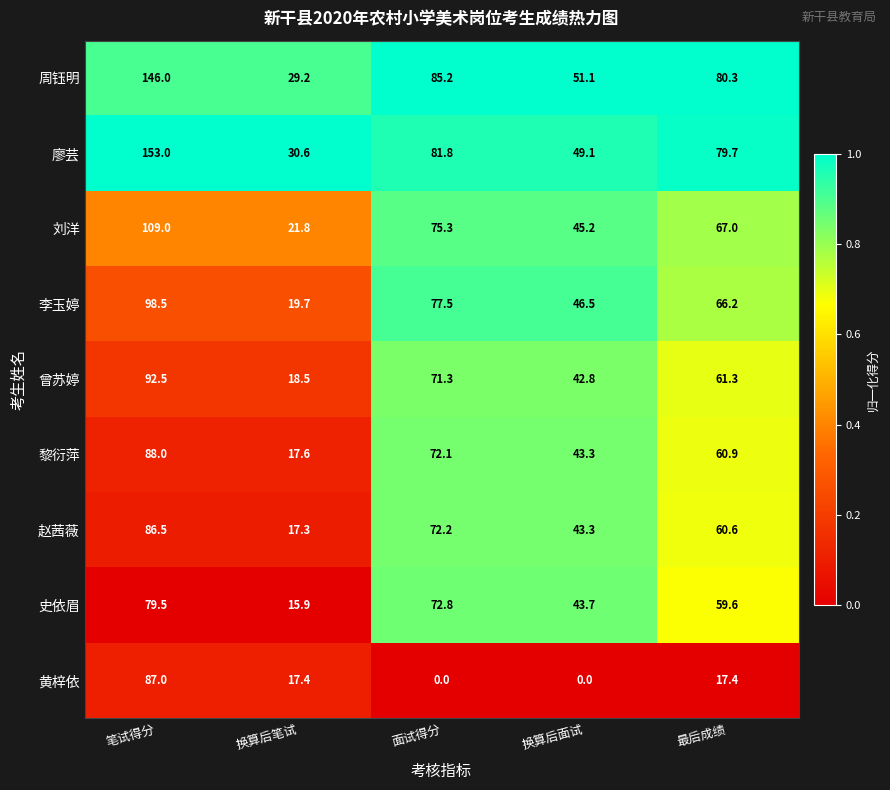

At how many categories does at least one series exceed 0?

5